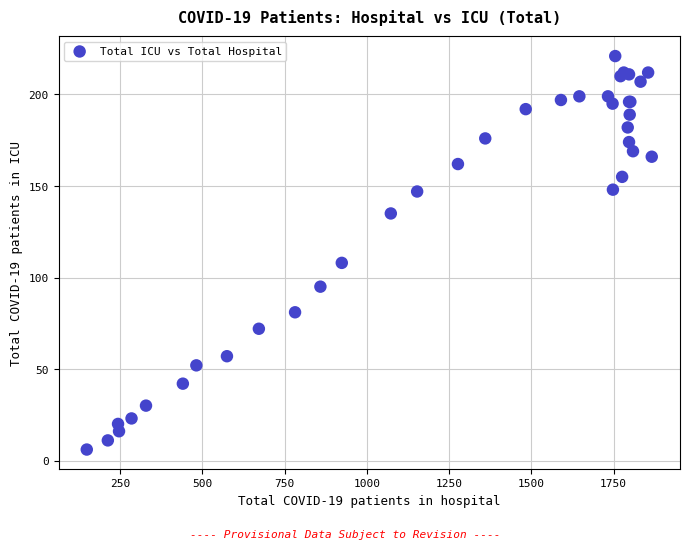

What Y value in the scatter plot is closest to 113?

108